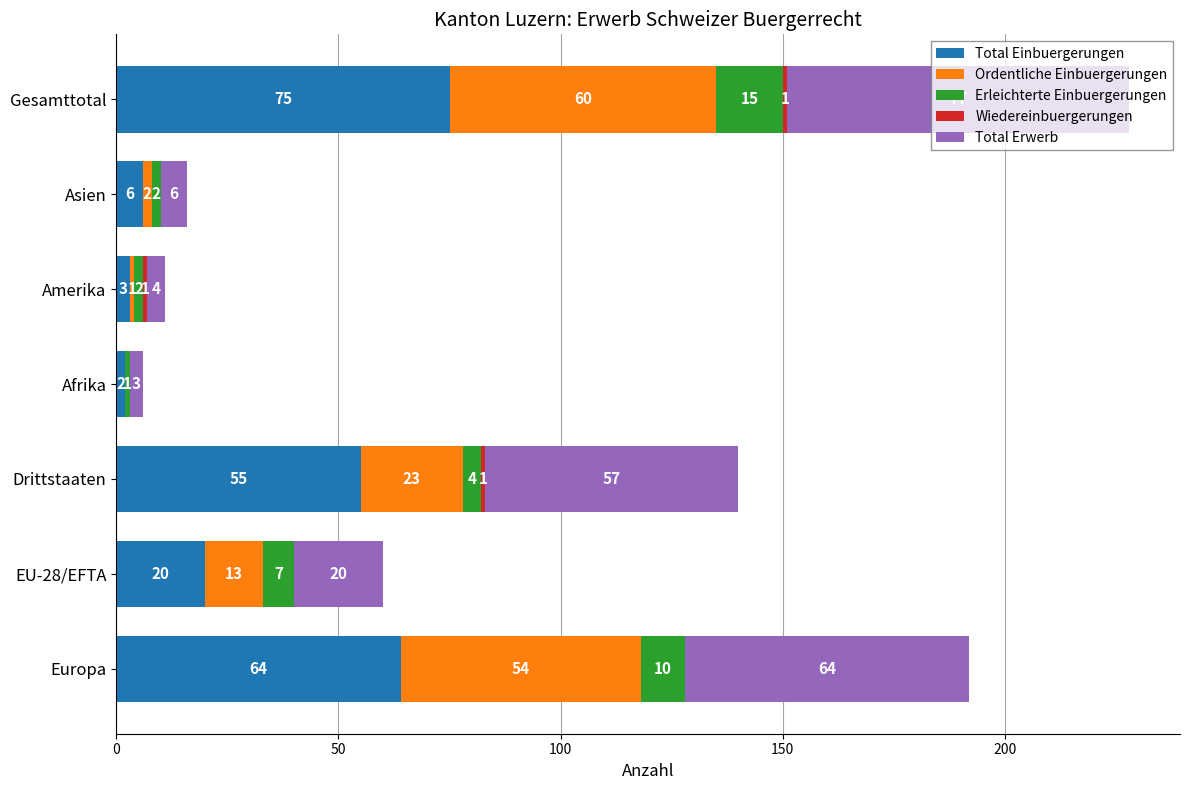

What is the total value across all series at Amerika?

11